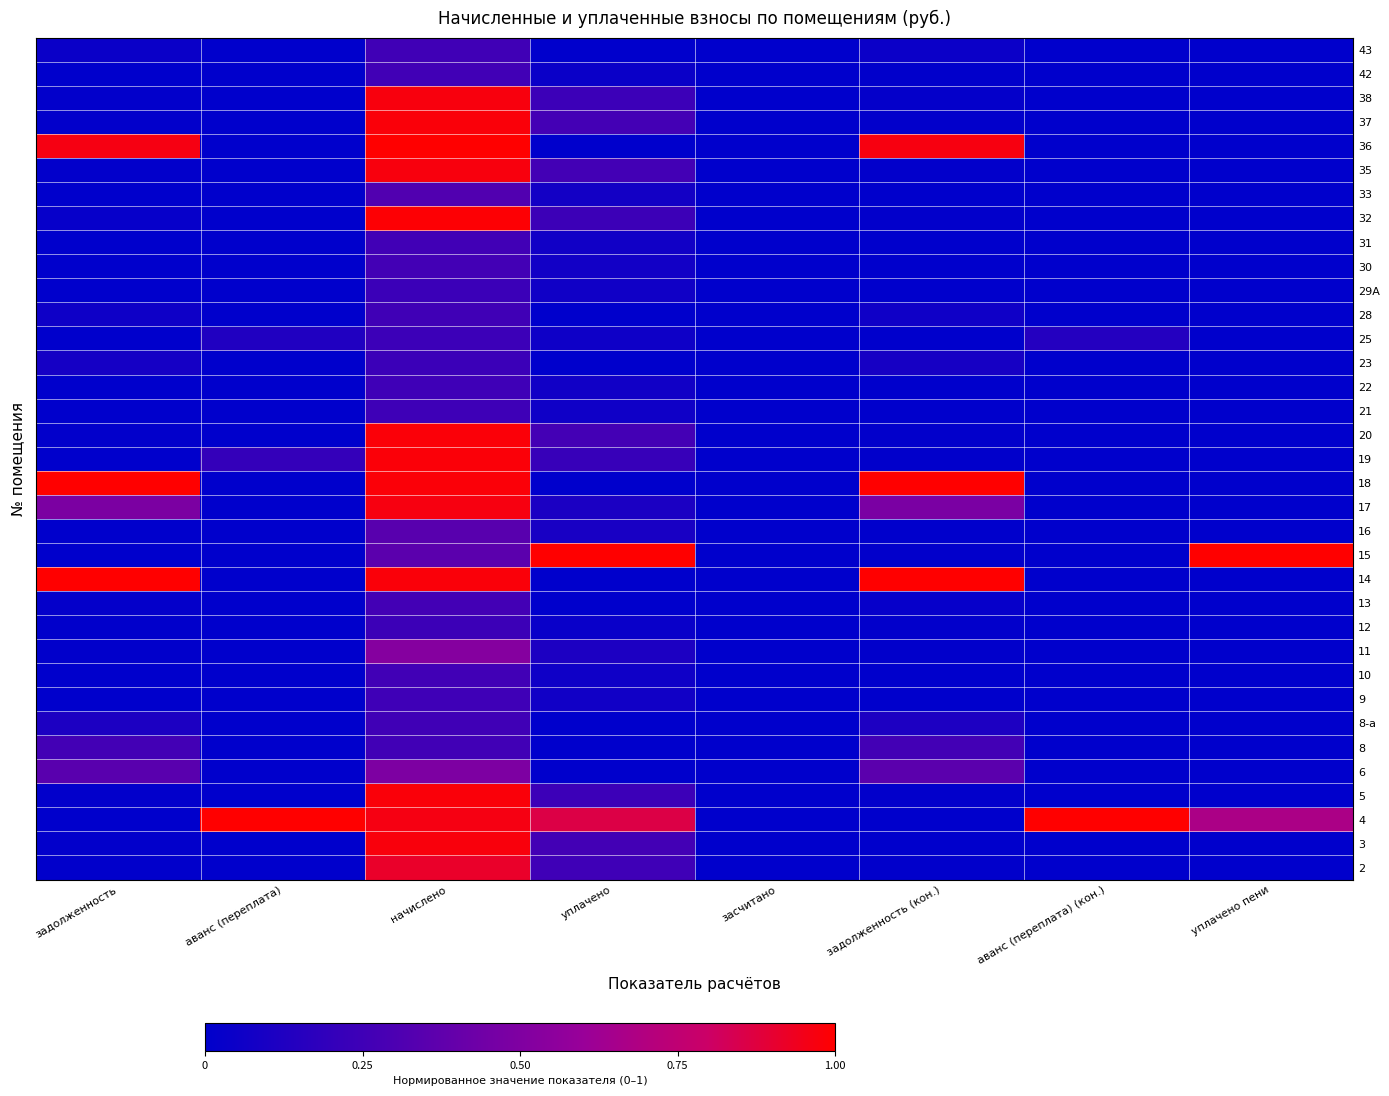

At which category is the sum across all series the highest?

начислено